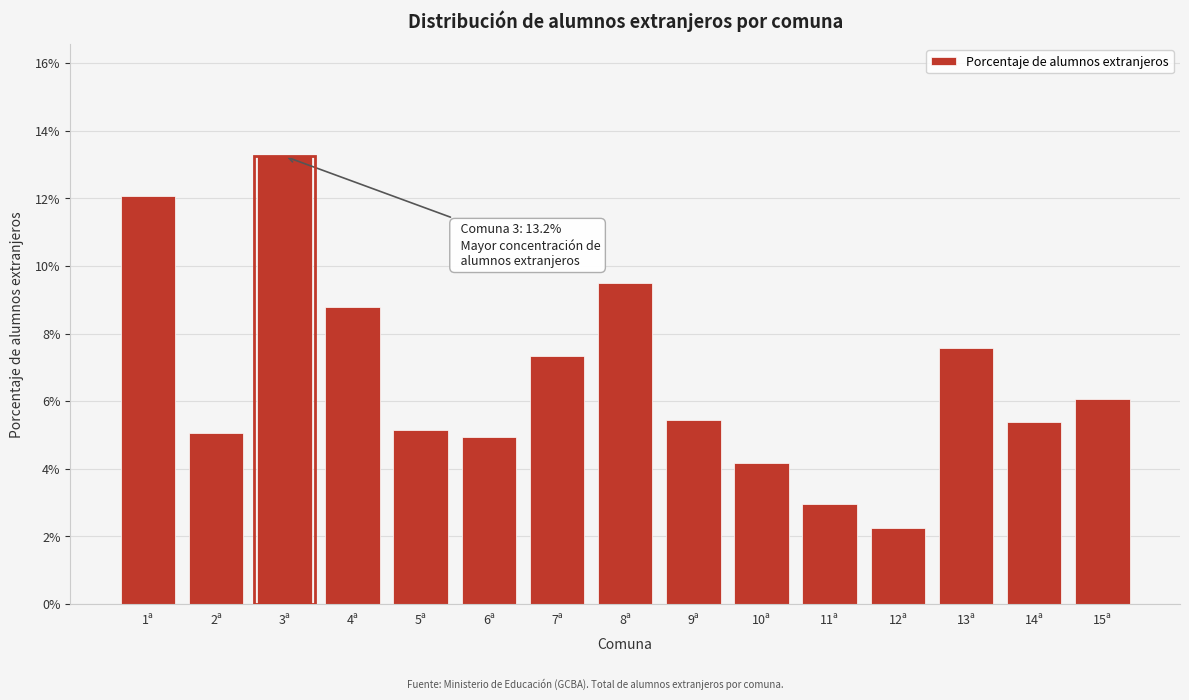

Approximately how many times larger is the value at 8ª compared to 6ª?

1.9